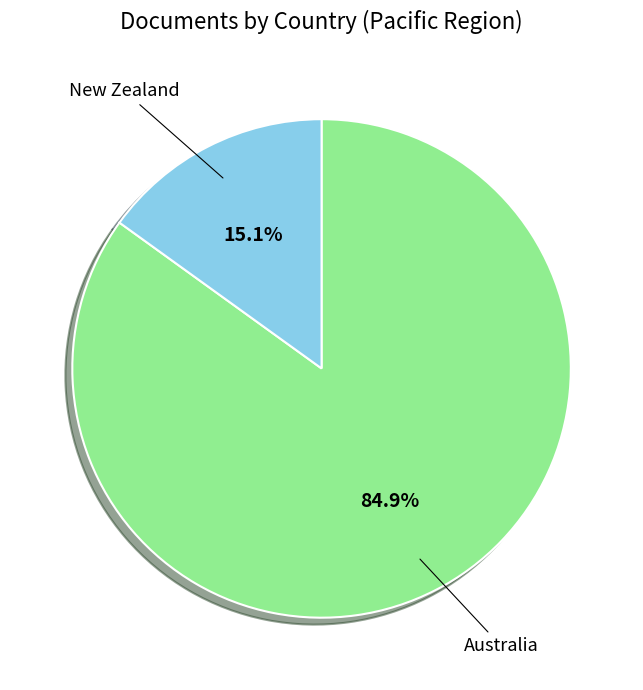

Which slice is the smallest?

New Zealand